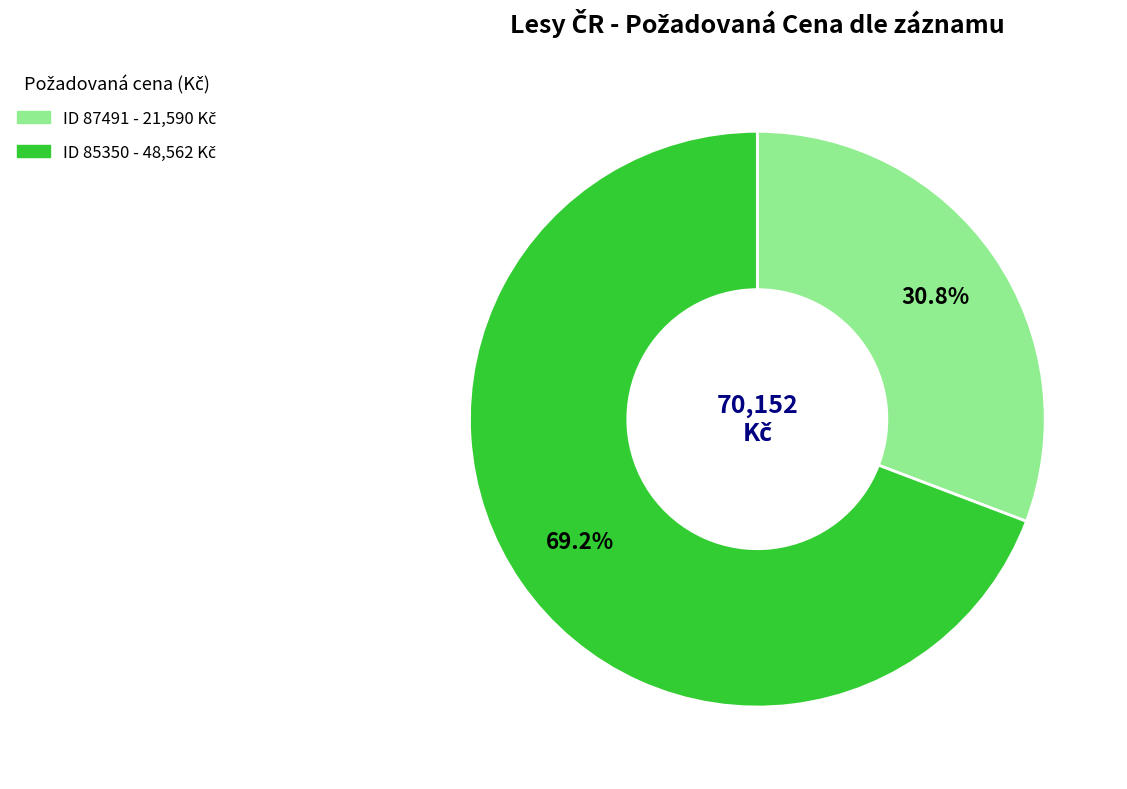

To the nearest percent, what is the average slice percentage?

50%